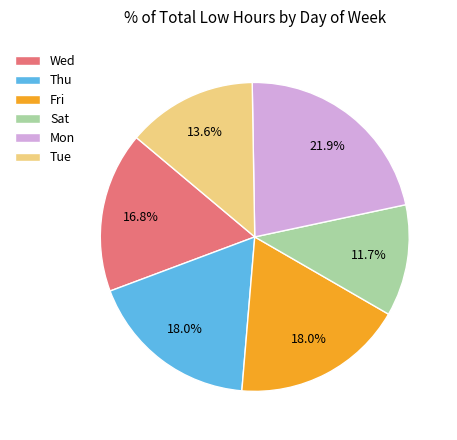

To the nearest percent, what percentage of the pie is Wed?

17%